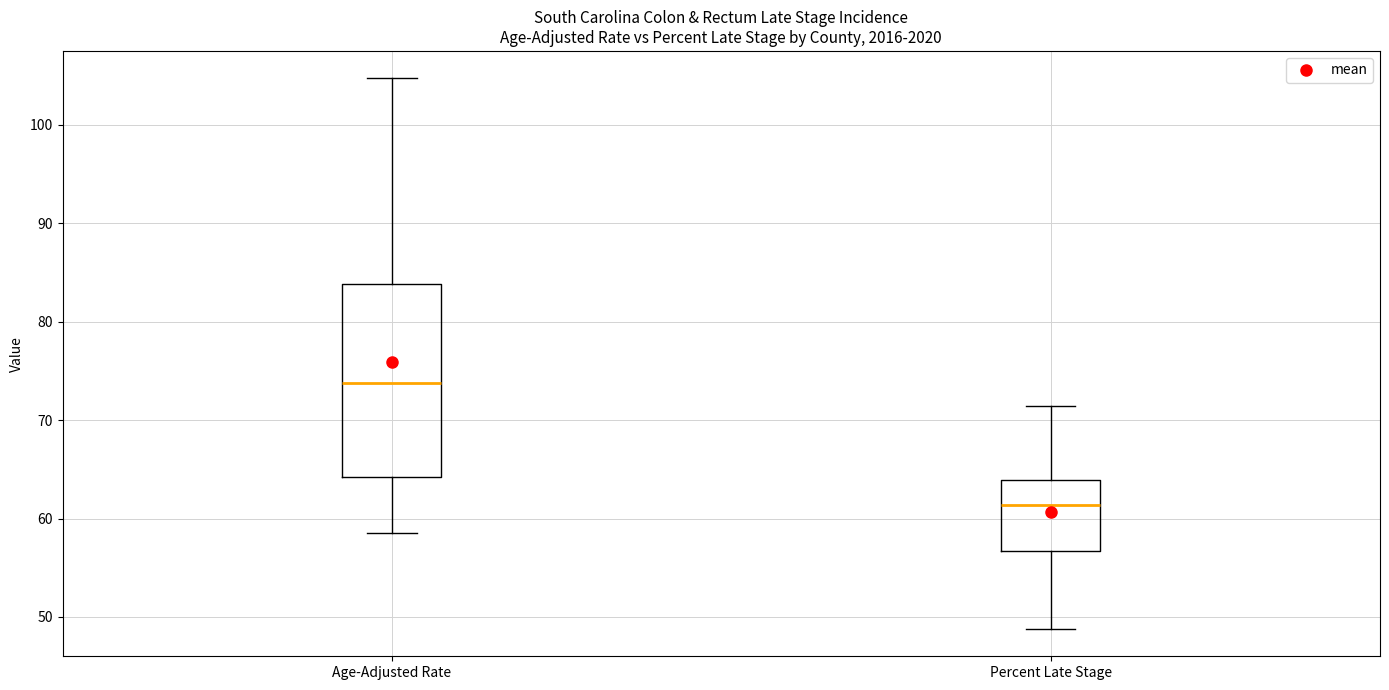

Where is the lower edge of the box for Age-Adjusted Rate on the y-axis? The values are not printed on the chart, so give them approximately, as read against the axis.

64